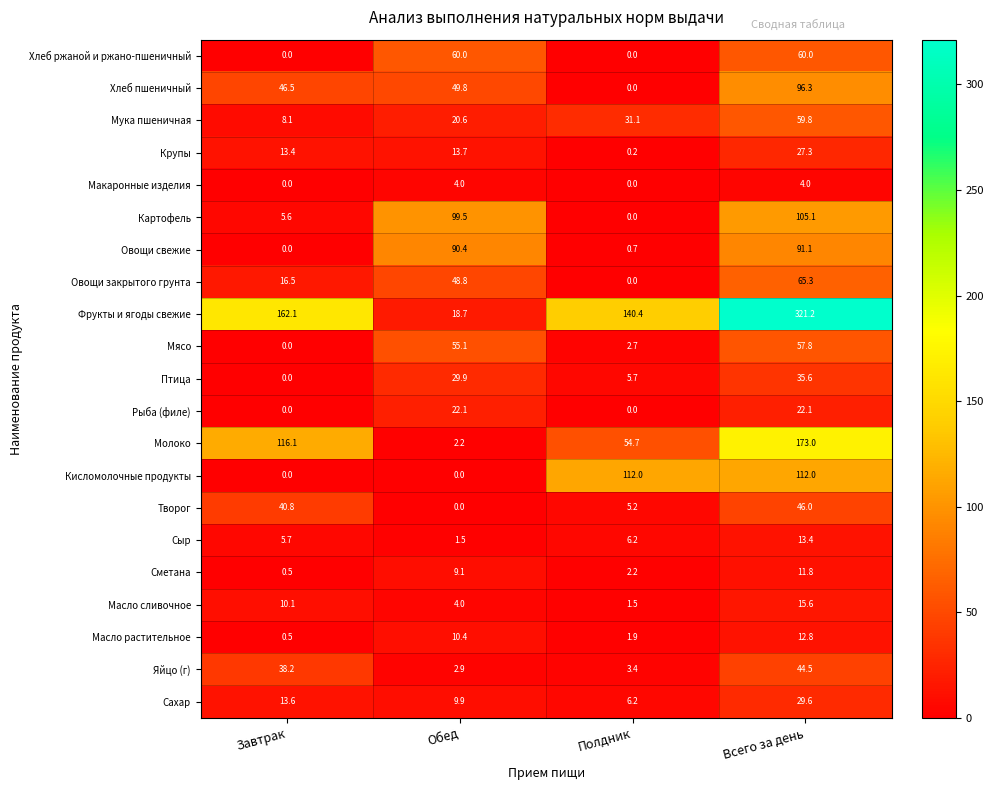

Which series has the widest spread of values?

Фрукты и ягоды свежие